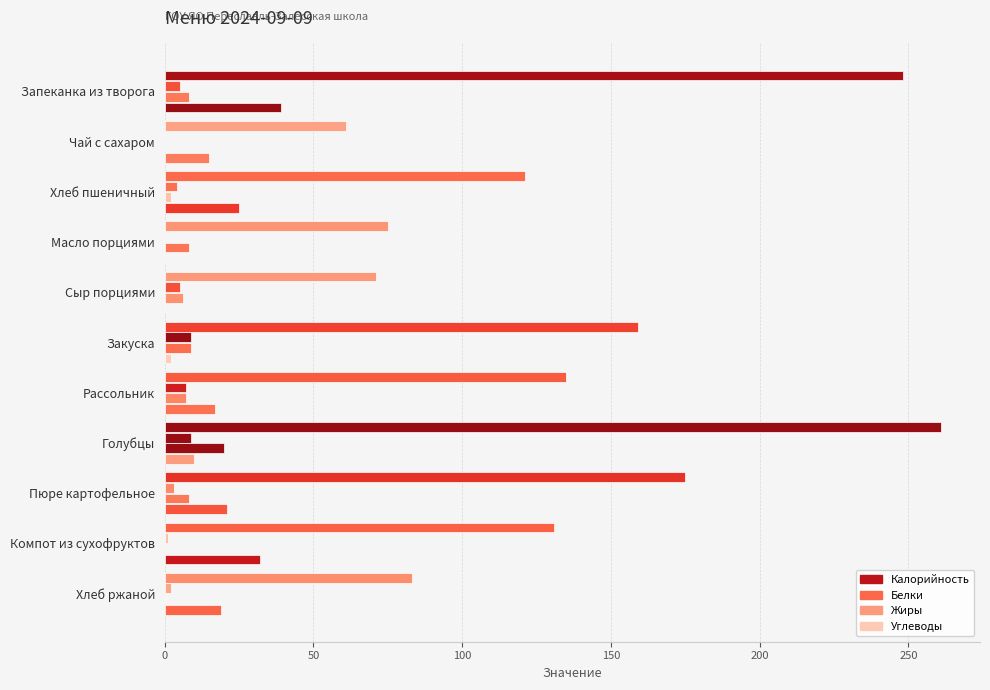

Reading left to right, what are all the values shown in this chart?

Калорийность: 248.0	61.0	121.0	75.0	71.0	159.0	135.0	261.0	175.0	131.0	83.0
Белки: 5.0	0.2	4.0	0.1	5.0	9.0	7.0	9.0	3.0	1.0	2.0
Жиры: 8.0	0.0	2.0	8.3	6.0	9.0	7.0	20.0	8.0	0.1	0.4
Углеводы: 39.0	15.0	25.0	0.1	0.0	2.0	17.0	10.0	21.0	32.0	19.0